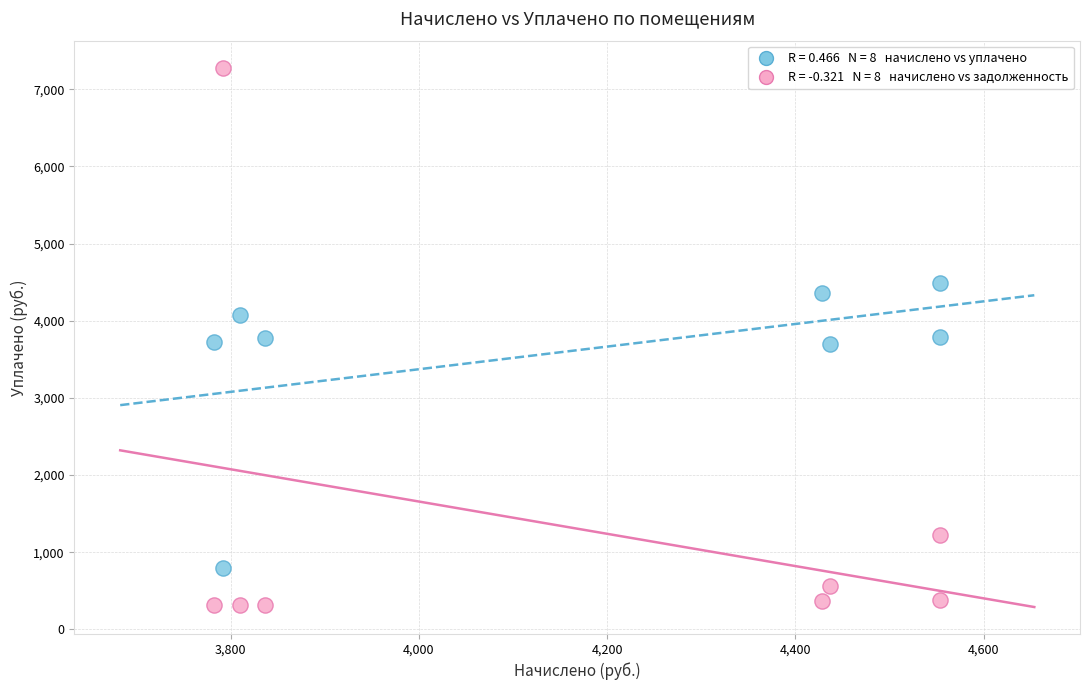

Across all data points, what is the range of Y values (max minus min)?

6965.2